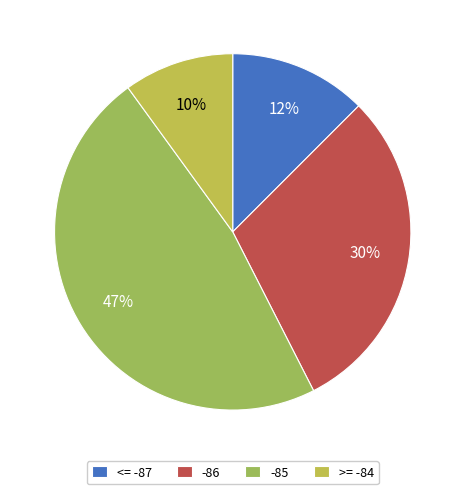

How many slices are in this pie chart?

4